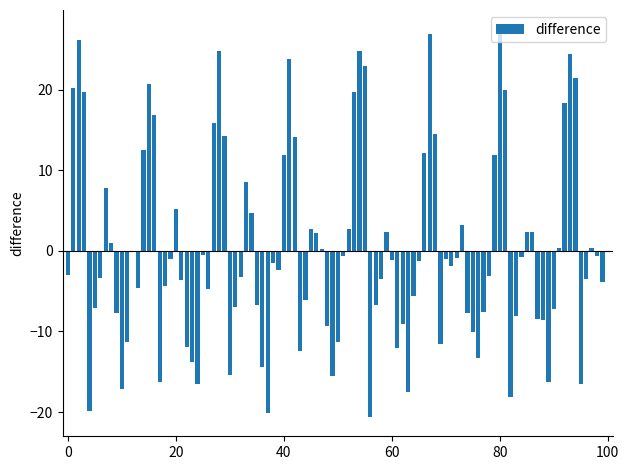

What is the sum of all values?

11.8